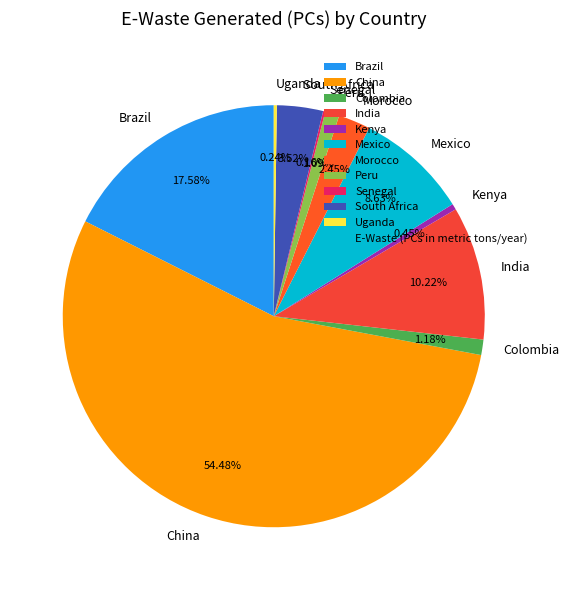

What is the majority slice?

China